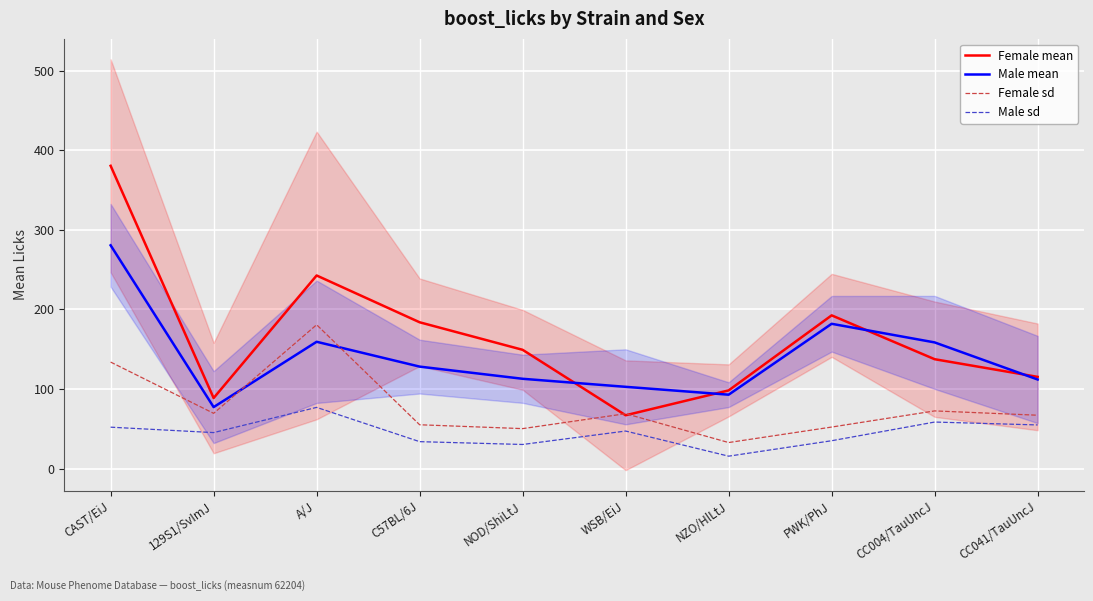

The value of Male sd at WSB/EiJ is 27.3. True or false?

False